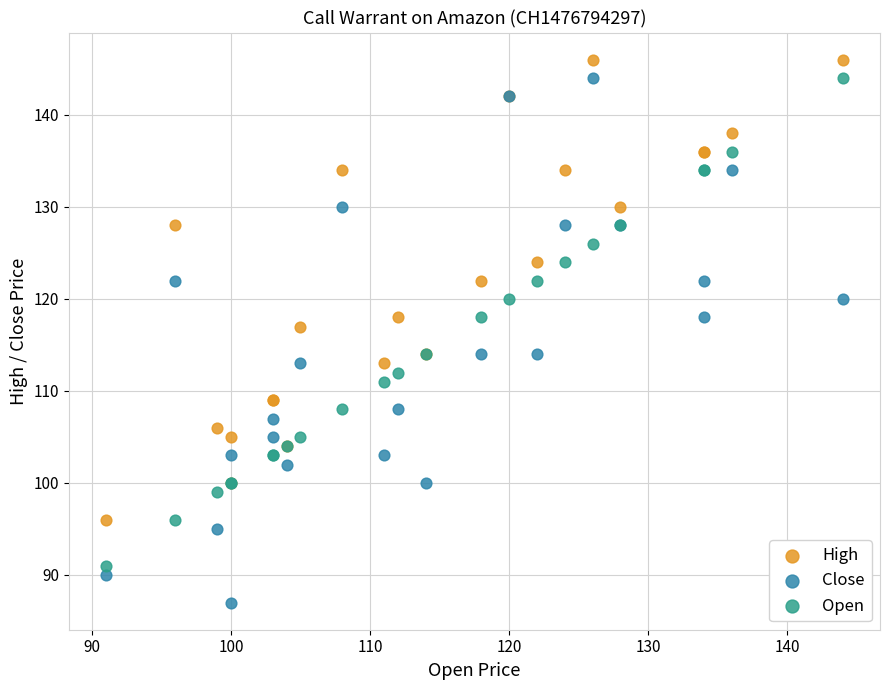

Which series has the largest Y range (max minus min)?

Close